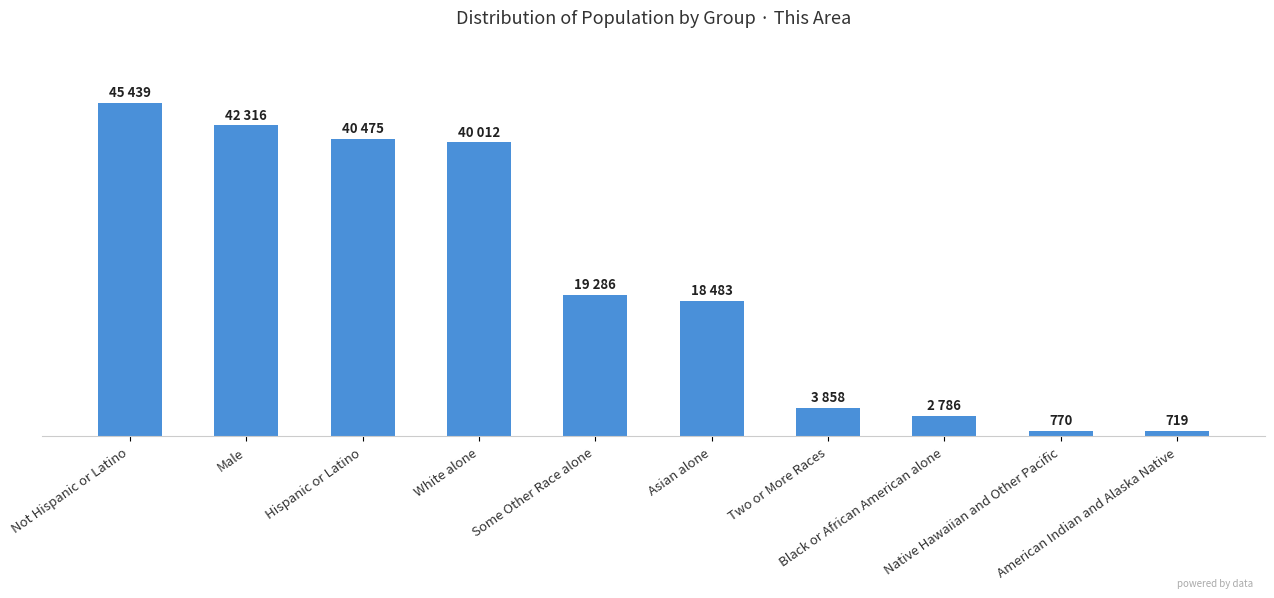

List the labels in order of value, smallest first.

American Indian and Alaska Native, Native Hawaiian and Other Pacific, Black or African American alone, Two or More Races, Asian alone, Some Other Race alone, White alone, Hispanic or Latino, Male, Not Hispanic or Latino